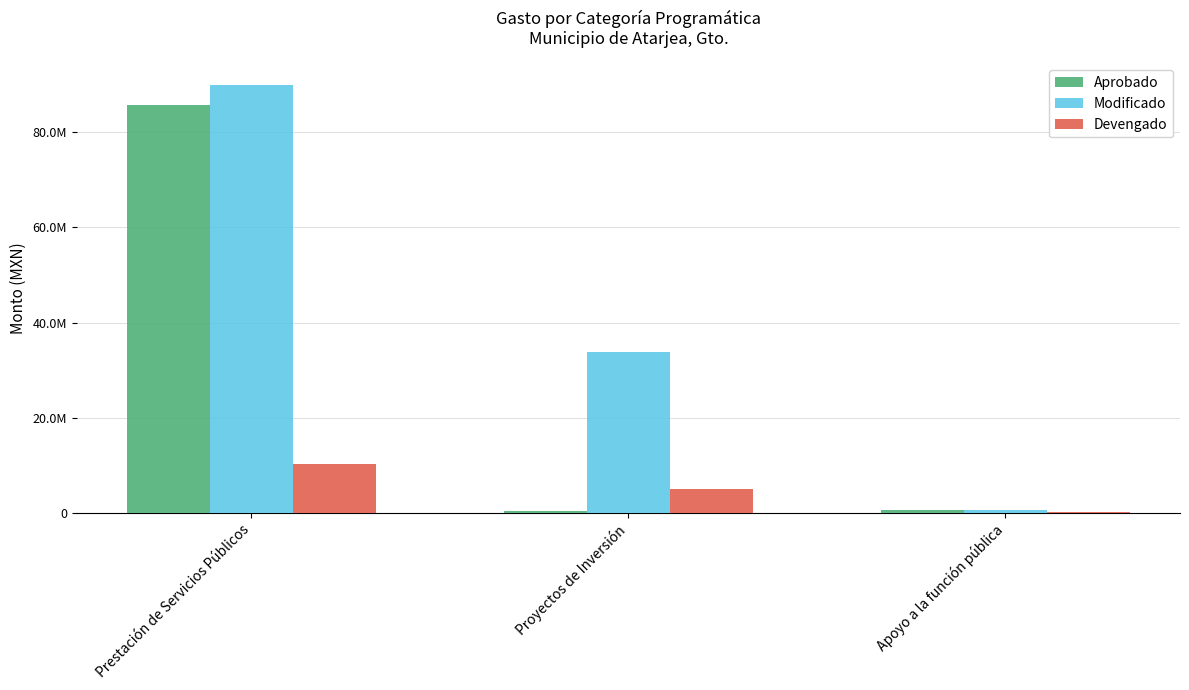

Reading left to right, what are all the values shown in this chart?

Aprobado: Prestación de Servicios Públicos=85807565.7	Proyectos de Inversión=309149.4	Apoyo a la función pública=464015.6
Modificado: Prestación de Servicios Públicos=90022349.1	Proyectos de Inversión=33757878.3	Apoyo a la función pública=488235.6
Devengado: Prestación de Servicios Públicos=10307159.6	Proyectos de Inversión=4942801.0	Apoyo a la función pública=83385.6